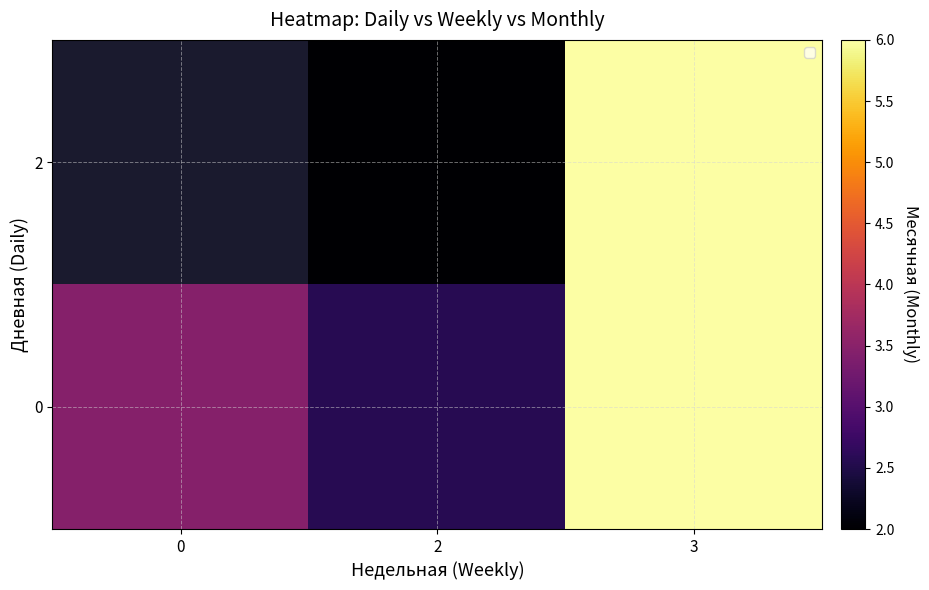

Count the number of categories in the chart.

3